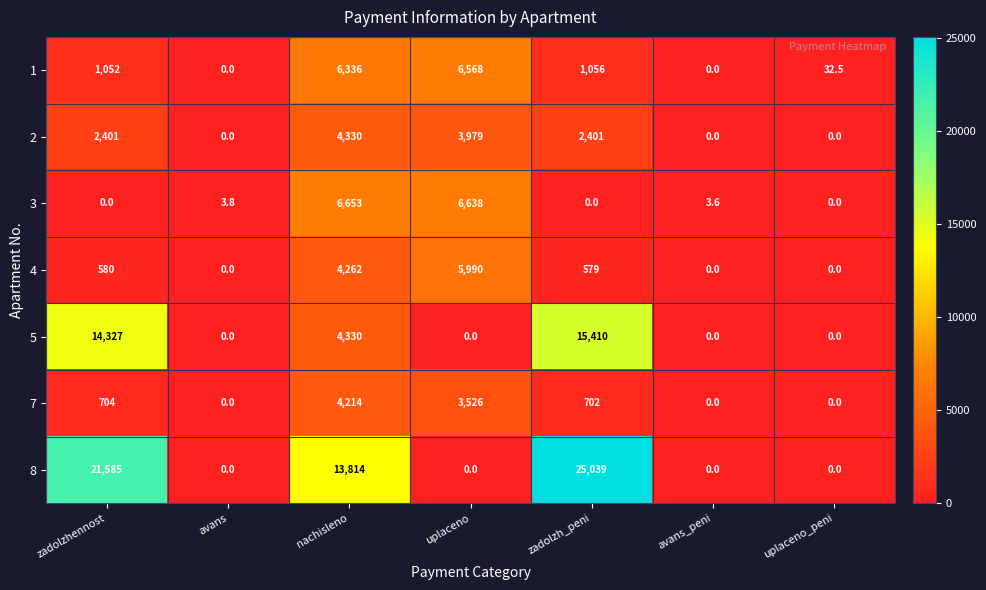

Which series changed the most between avans and nachisleno?

8